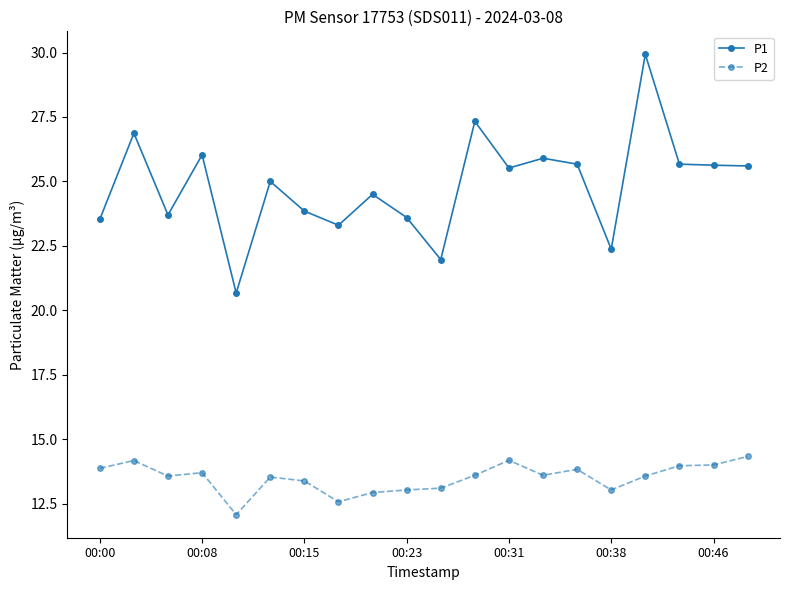

What is the highest value of the P2 series?

14.3